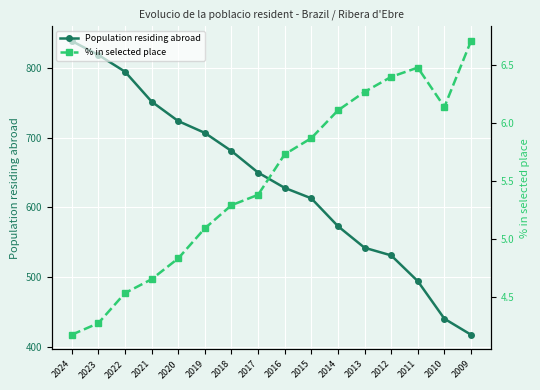

Reading right to left, list all the values displayed in this chart.

Population residing abroad: 2009=417.0	2010=440.0	2011=494.0	2012=531.0	2013=542.0	2014=573.0	2015=613.0	2016=628.0	2017=650.0	2018=681.0	2019=707.0	2020=724.0	2021=752.0	2022=795.0	2023=819.0	2024=839.0
% in selected place: 2009=6.7	2010=6.1	2011=6.5	2012=6.4	2013=6.3	2014=6.1	2015=5.9	2016=5.7	2017=5.4	2018=5.3	2019=5.1	2020=4.8	2021=4.7	2022=4.5	2023=4.3	2024=4.2